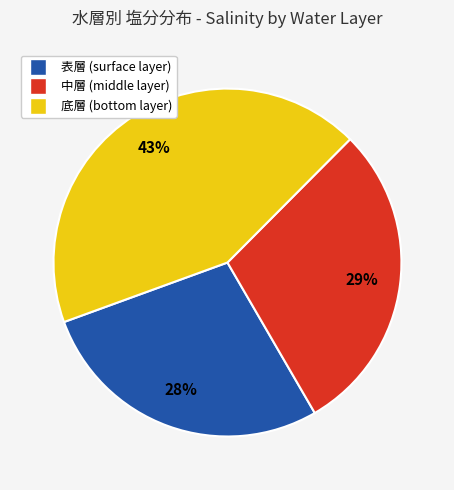

To the nearest percent, what is the difference between the largest and smallest slice percentages?

15%